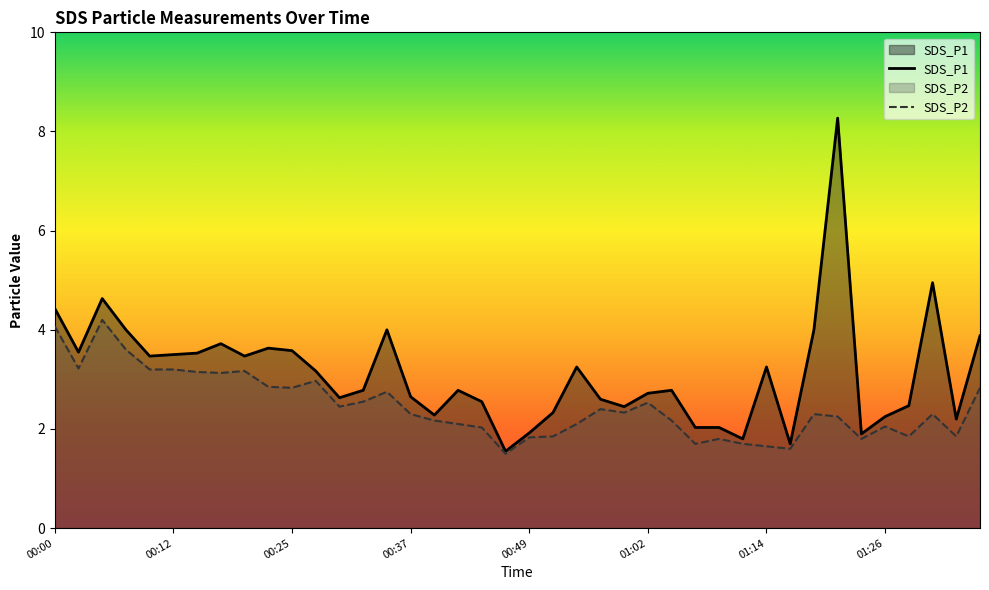

What is the average value of the SDS_P1 series?

3.1